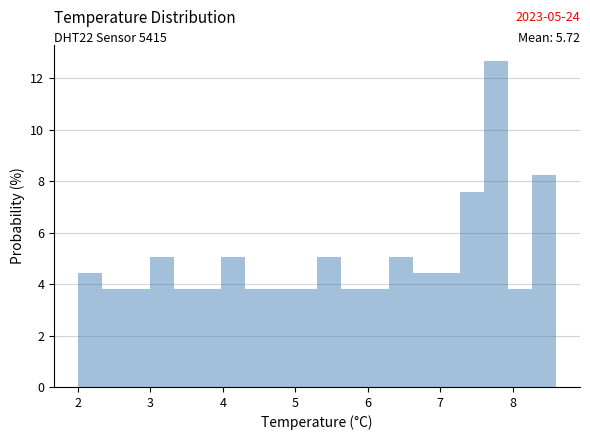

Around what value on the x-axis is the tallest bar? Give the approximate position of its centre, as read against the axis.

7.8